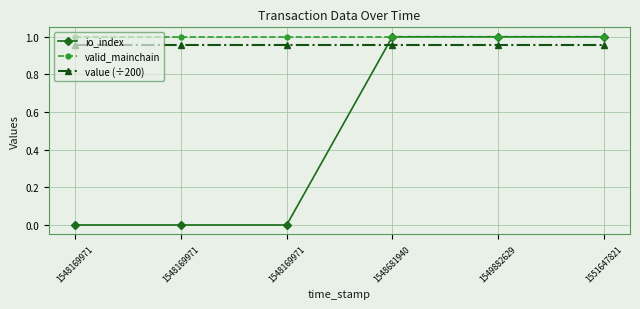

True or false: value (÷200) has more than 0 points higher than both neighbors.

False